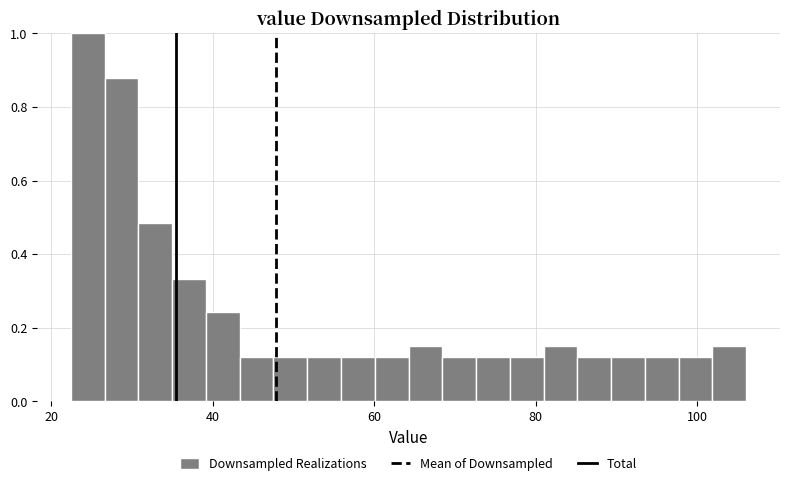

Read against the x-axis, roughly where is the centre of the tallest bar?

24